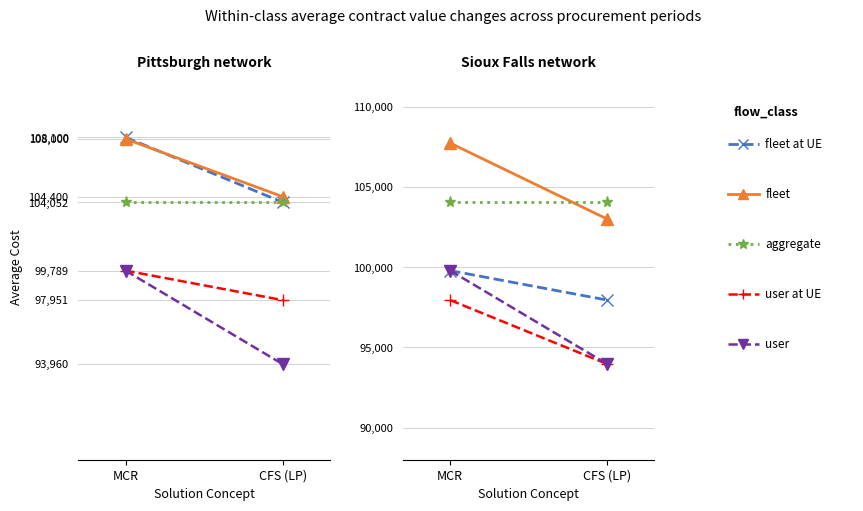

What position from the left is MCR?

1